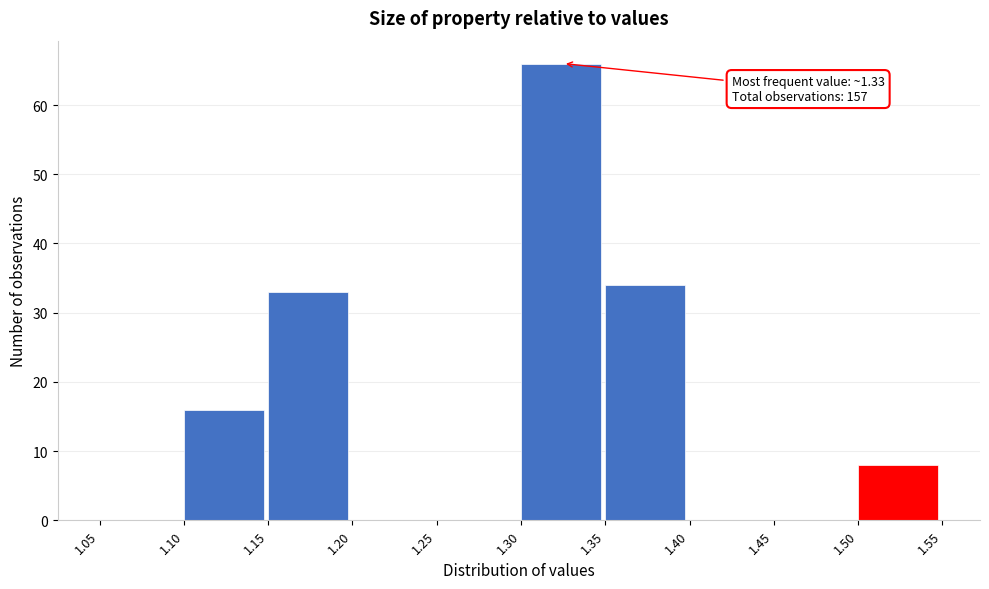

Over which range of the x-axis is the bar tallest?

1.30 to 1.35